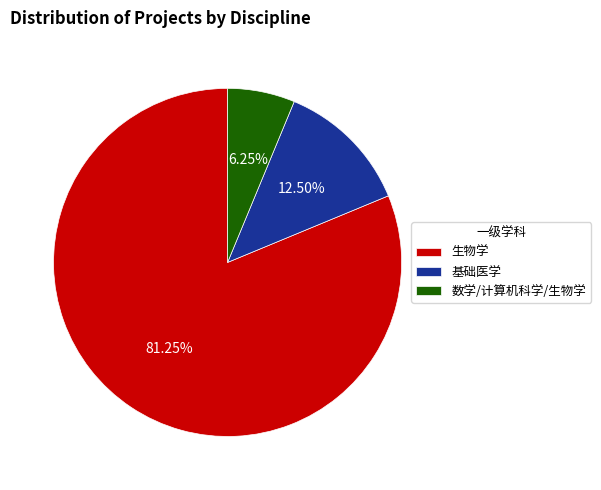

The 基础医学 slice represents 19% of the pie. True or false?

False